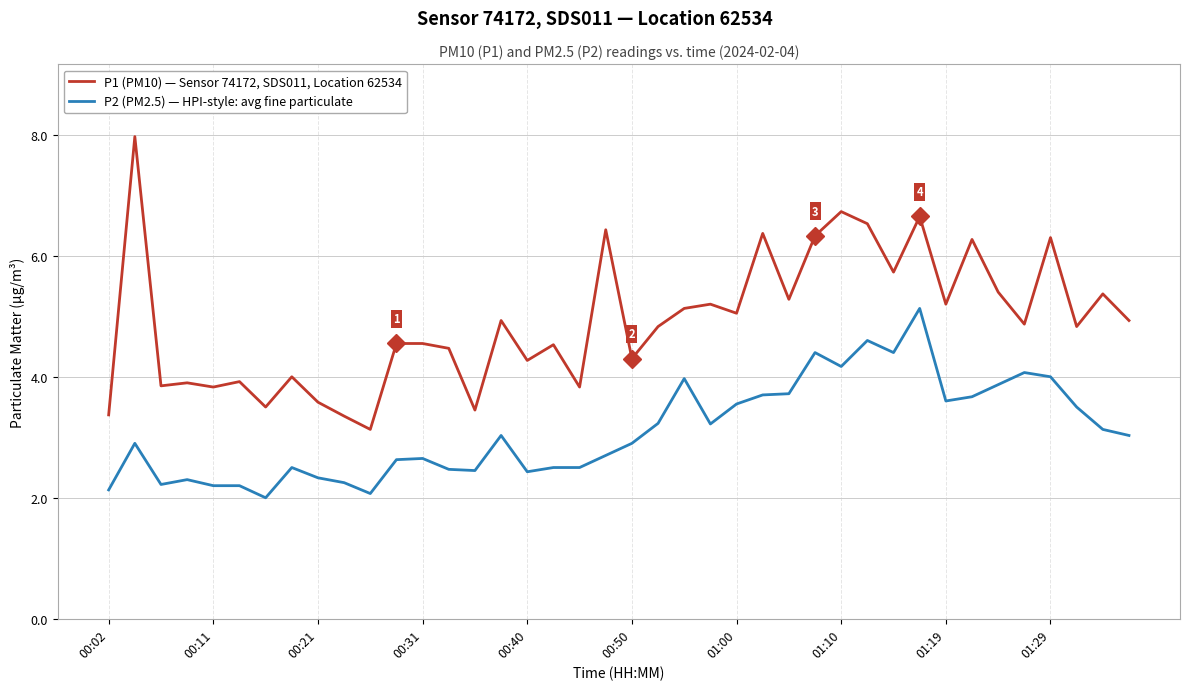

Which series has the largest total across all categories?

P1 (PM10) — Sensor 74172, SDS011, Location 62534